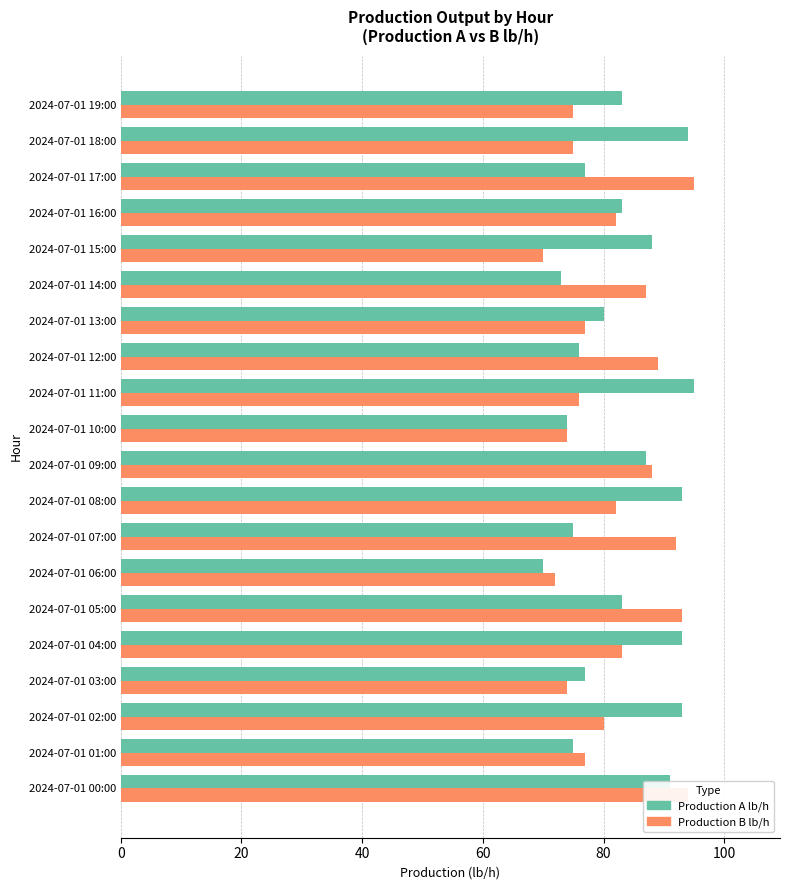

Is the value of Production B lb/h at 2024-07-01 17:00 greater than the value of Production A lb/h at 2024-07-01 05:00?

Yes